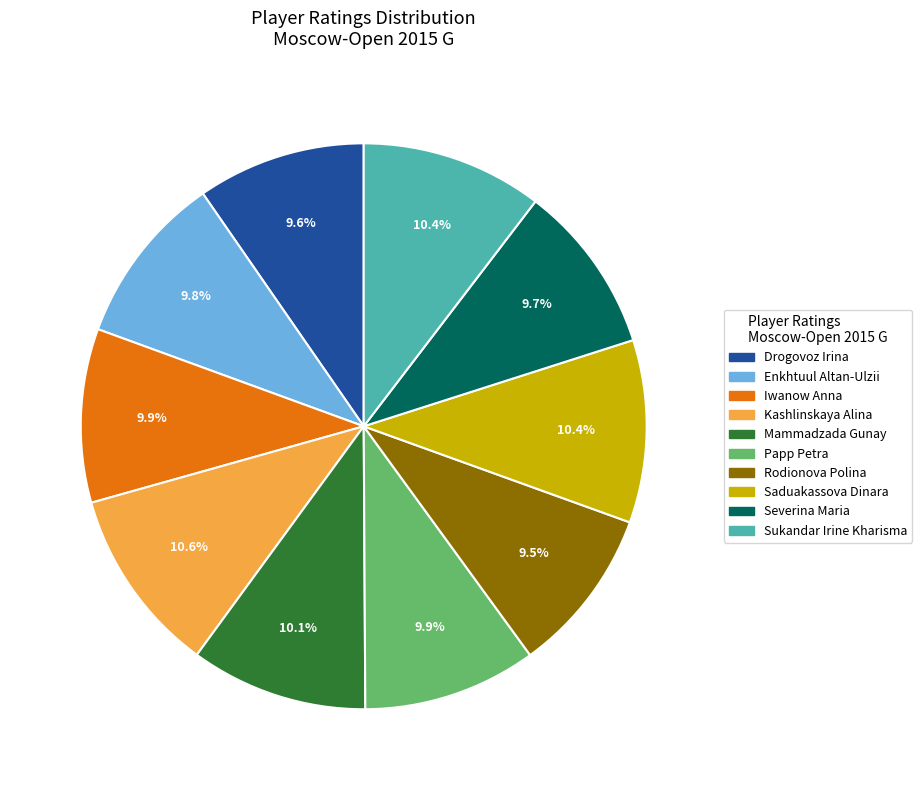

Combined, what portion of the pie is Severina Maria and Rodionova Polina?

19.2%